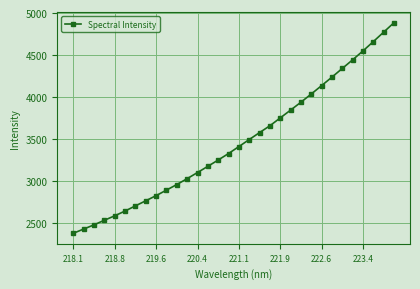

What is the difference between the maximum and minimum values?

2509.4